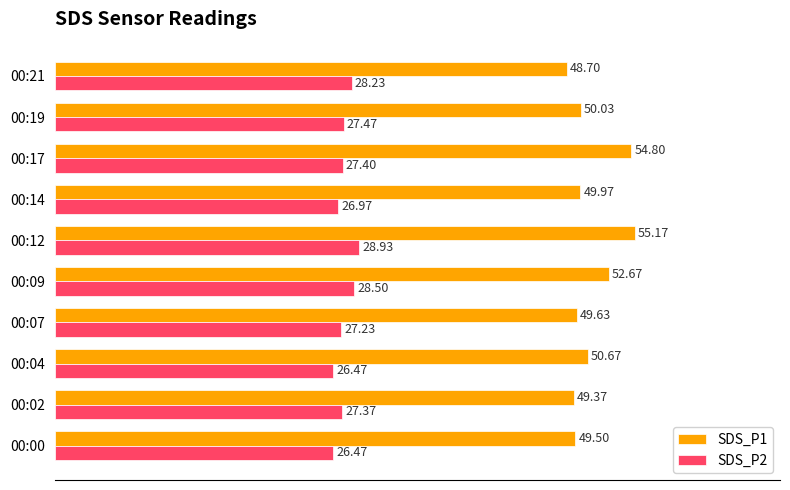

What are all the series names shown in the legend?

SDS_P1, SDS_P2